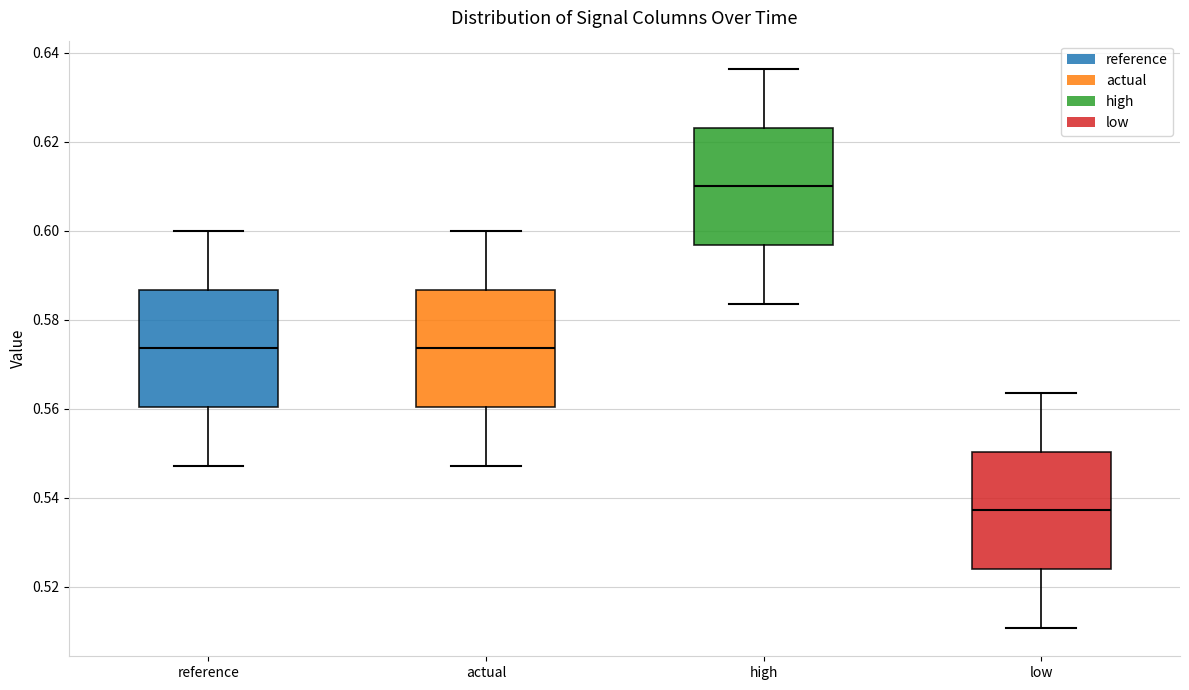

Reading left to right, read every box against the y-axis: the position of its median line, the range the box covers, and the ends of its whiskers. The values are not printed on the chart, so give them approximately, as read against the axis.

reference: median 0.574, box 0.560 to 0.586, whiskers 0.548 to 0.600
actual: median 0.574, box 0.560 to 0.586, whiskers 0.548 to 0.600
high: median 0.610, box 0.596 to 0.624, whiskers 0.584 to 0.636
low: median 0.538, box 0.524 to 0.550, whiskers 0.510 to 0.564